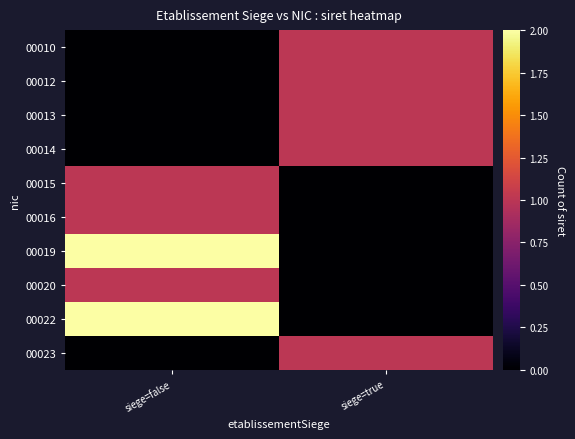

Which series has the largest total across all categories?

00019